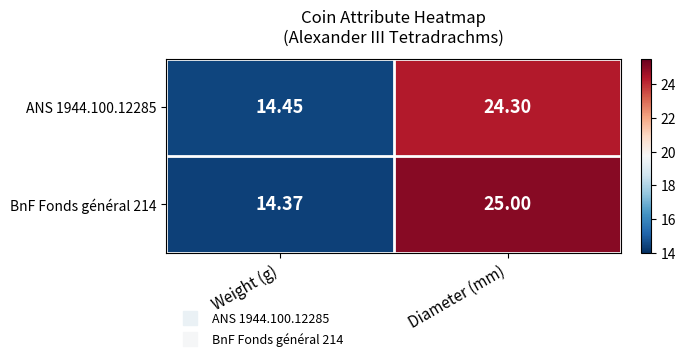

At which category is the sum across all series the highest?

Diameter (mm)